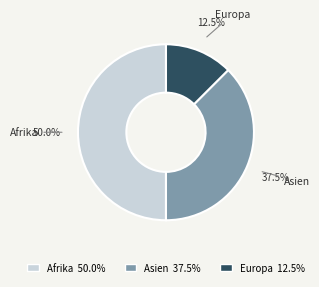

Does Asien represent more than half of the total?

No